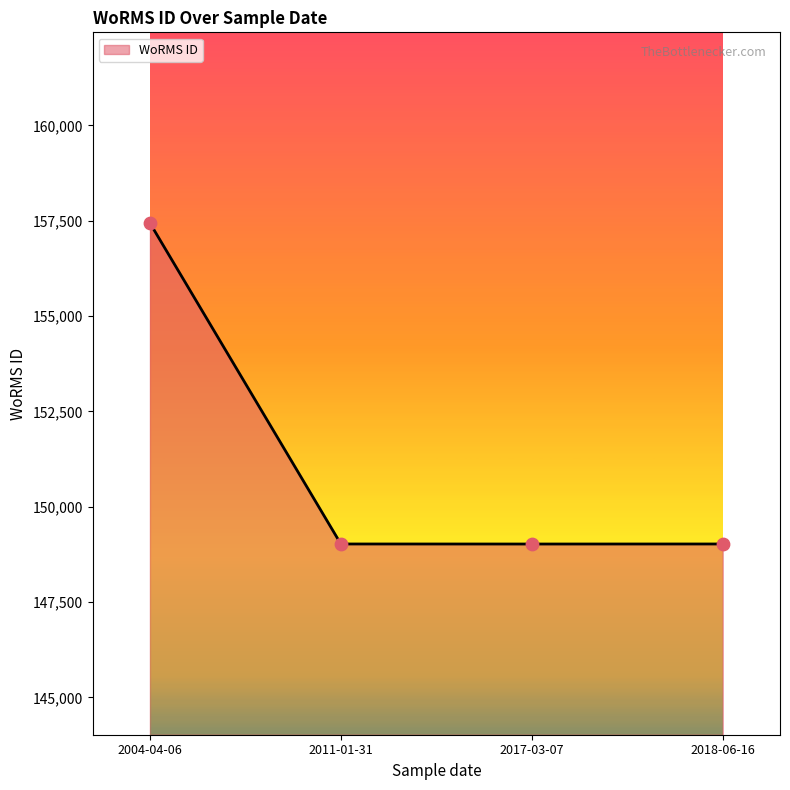

Which has a higher value, 2017-03-07 or 2004-04-06?

2004-04-06